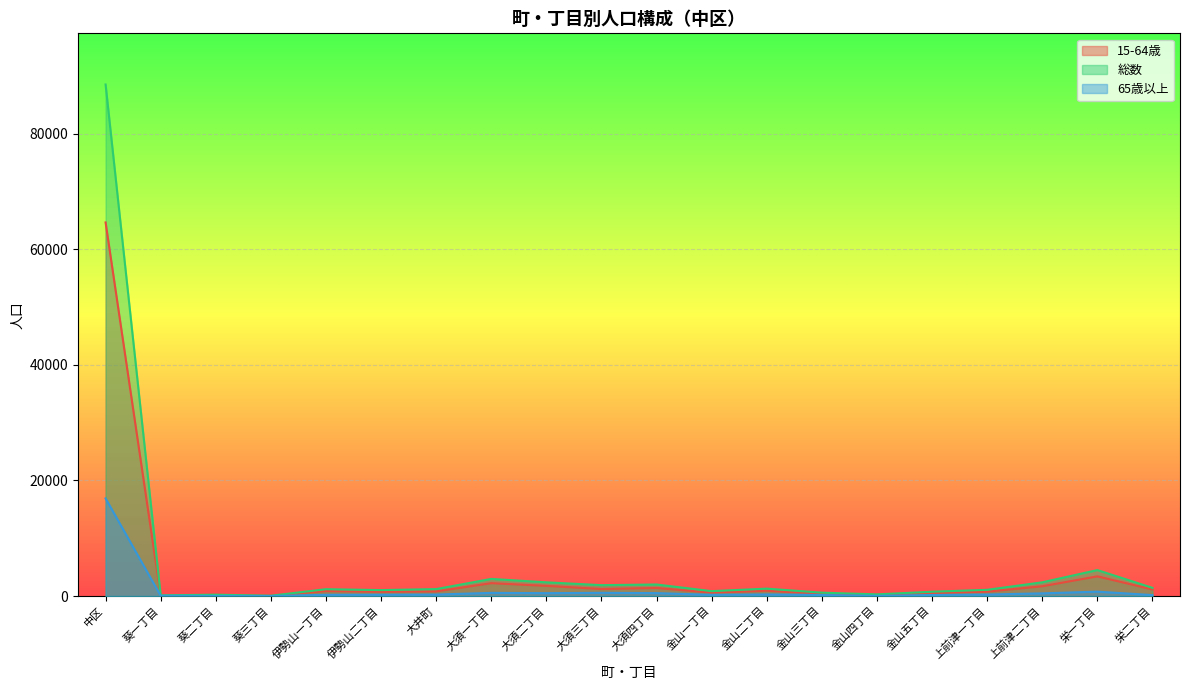

How many lines are shown in the chart?

3